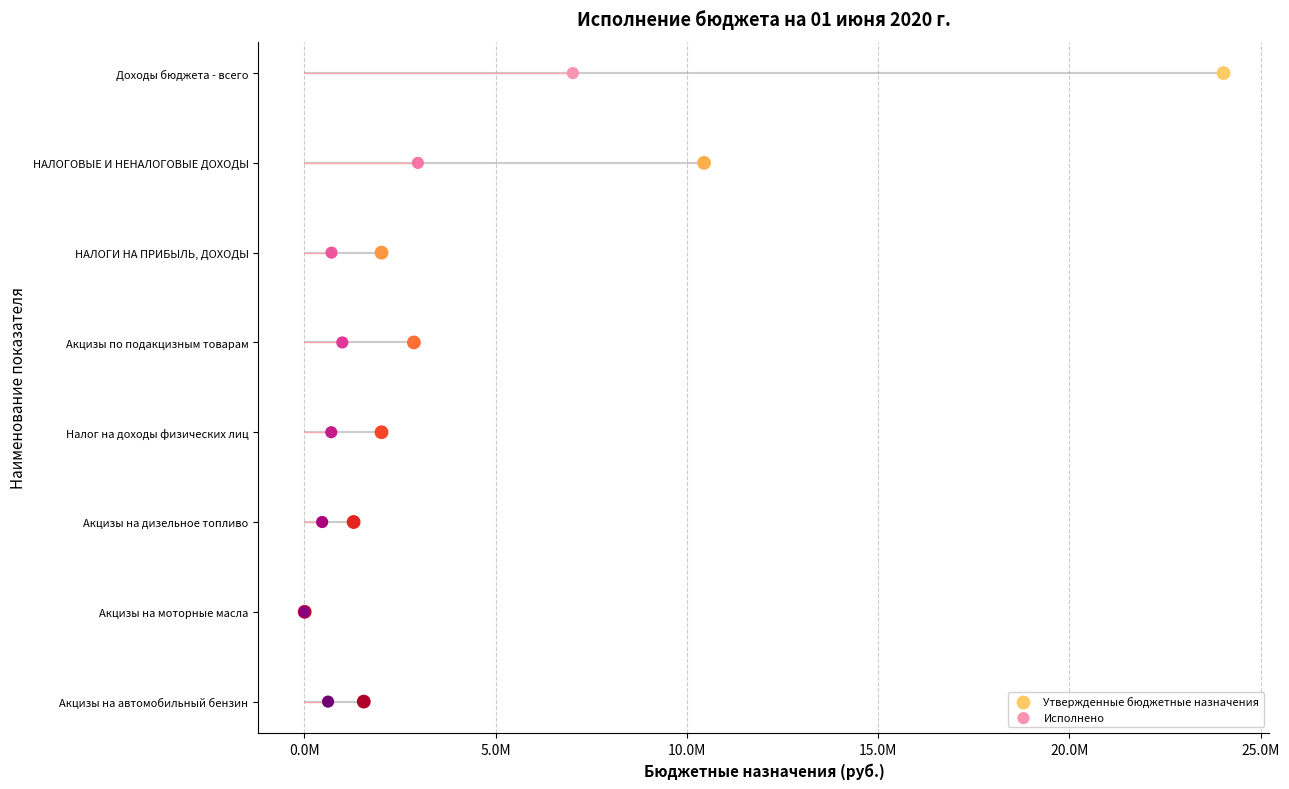

Which series contains the highest Y value?

Утвержденные бюджетные назначения